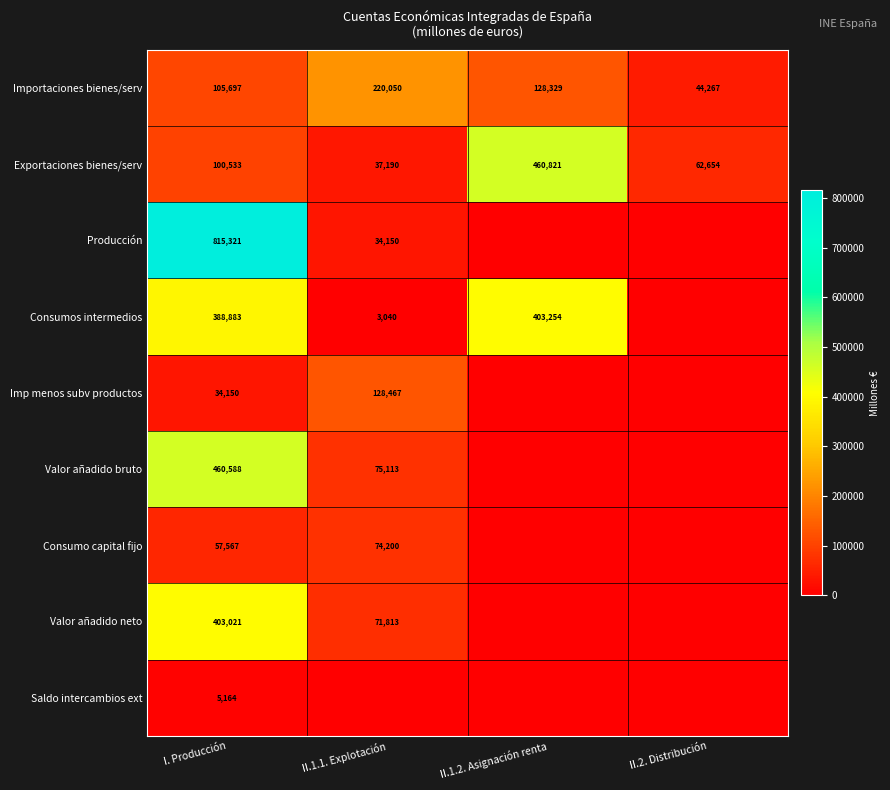

At which label is Exportaciones bienes/serv closest to 249005?

I. Producción